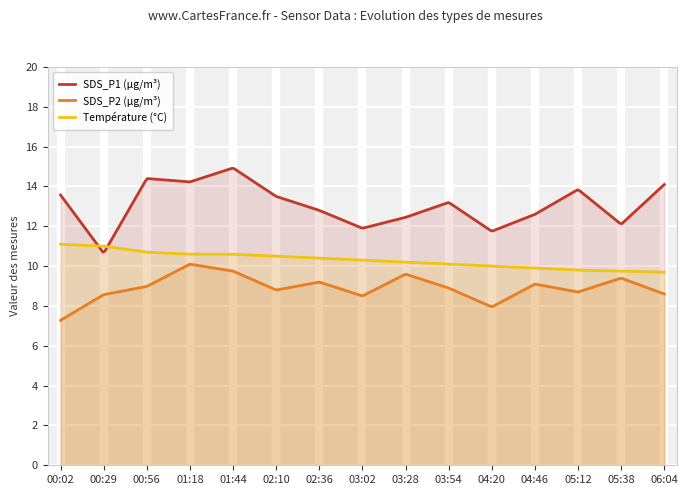

True or false: SDS_P1 and SDS_P2 intersect in this chart.

False